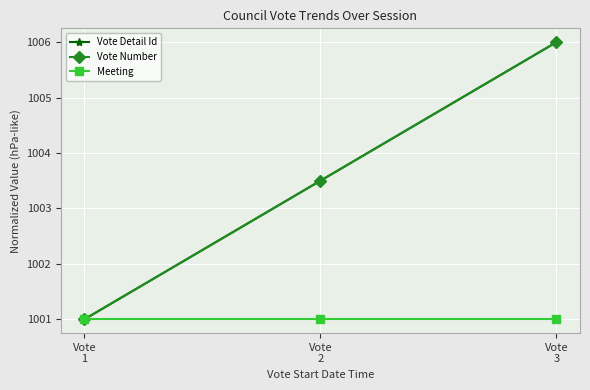

Which label corresponds to the largest value in the chart?

Vote
3